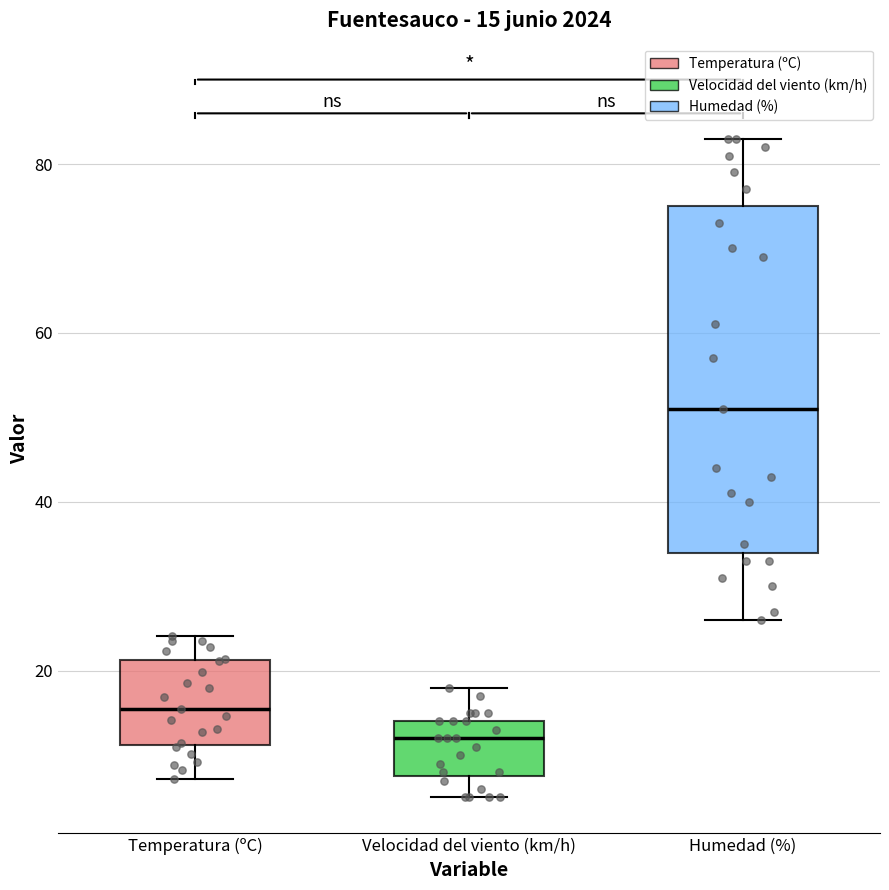

Which box has the highest median line?

Humedad (%)